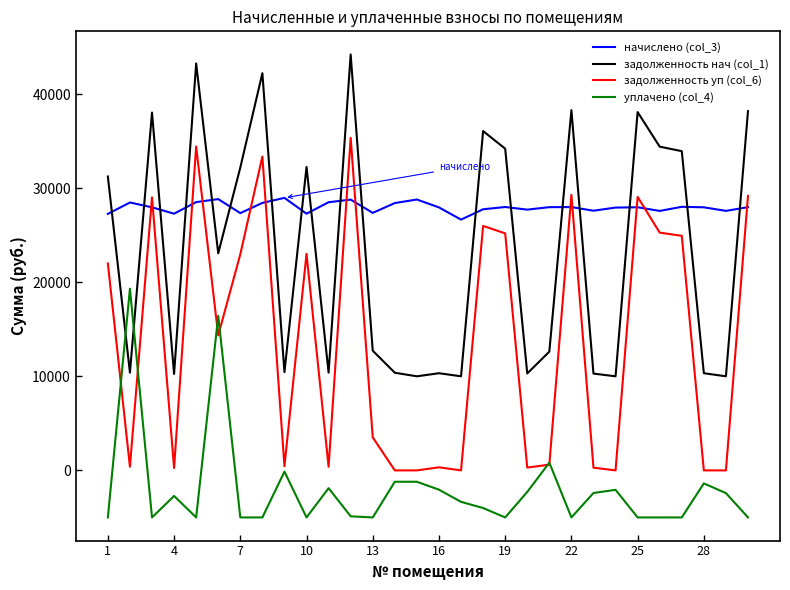

Rank the series by their average value, from lowest to highest.

уплачено (col_4), задолженность уп (col_6), задолженность нач (col_1), начислено (col_3)